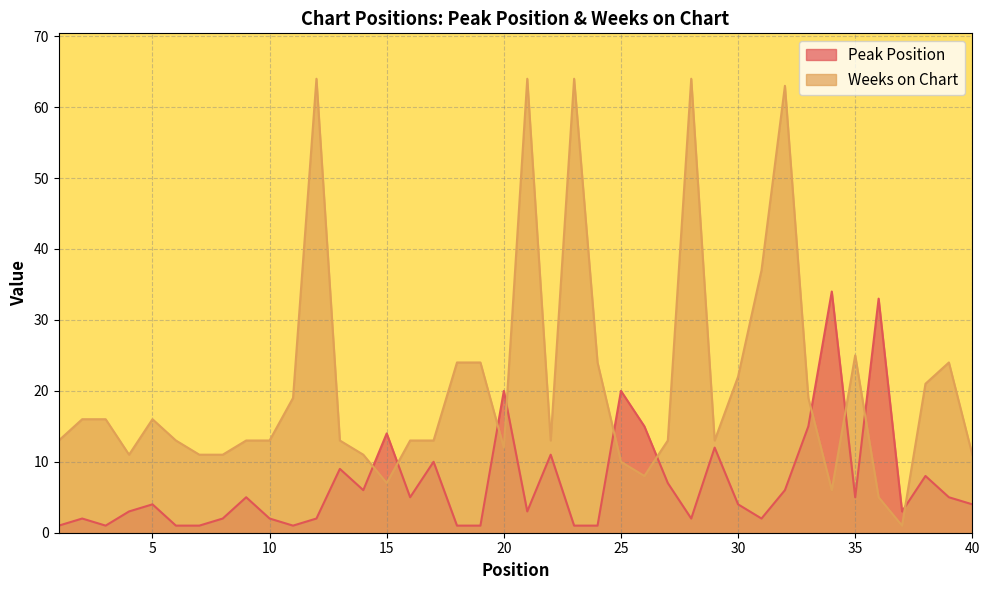

What is the sum of the Peak Position values at 29 and 33?

27